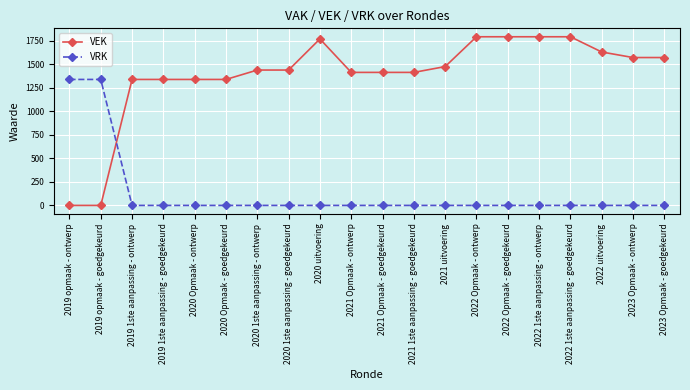

At how many categories does at least one series exceed 217?

20